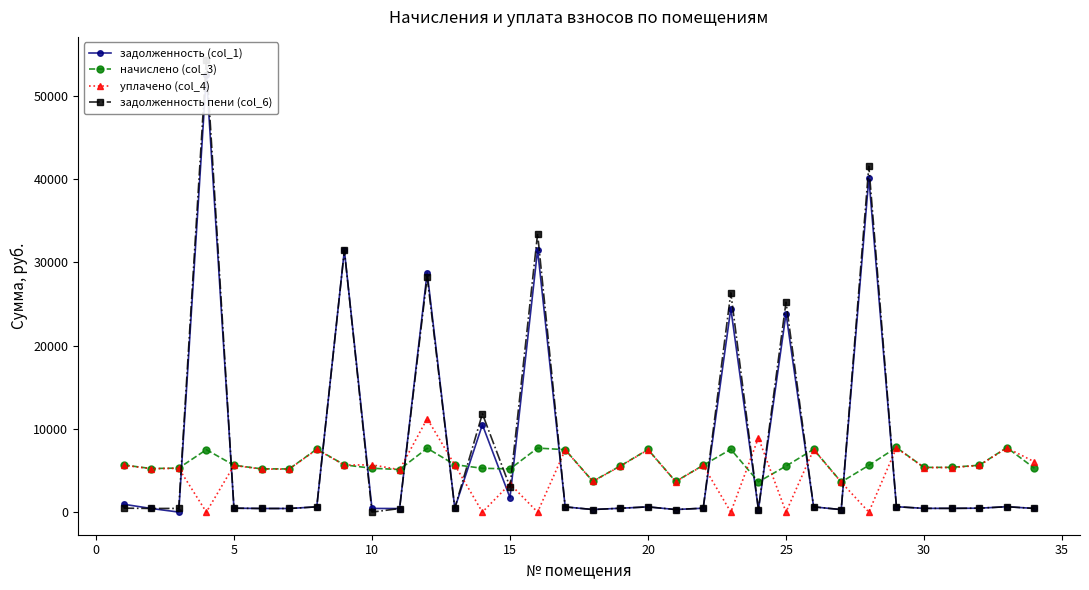

What is the sum of all задолженность пени (col_6) values?

266681.3